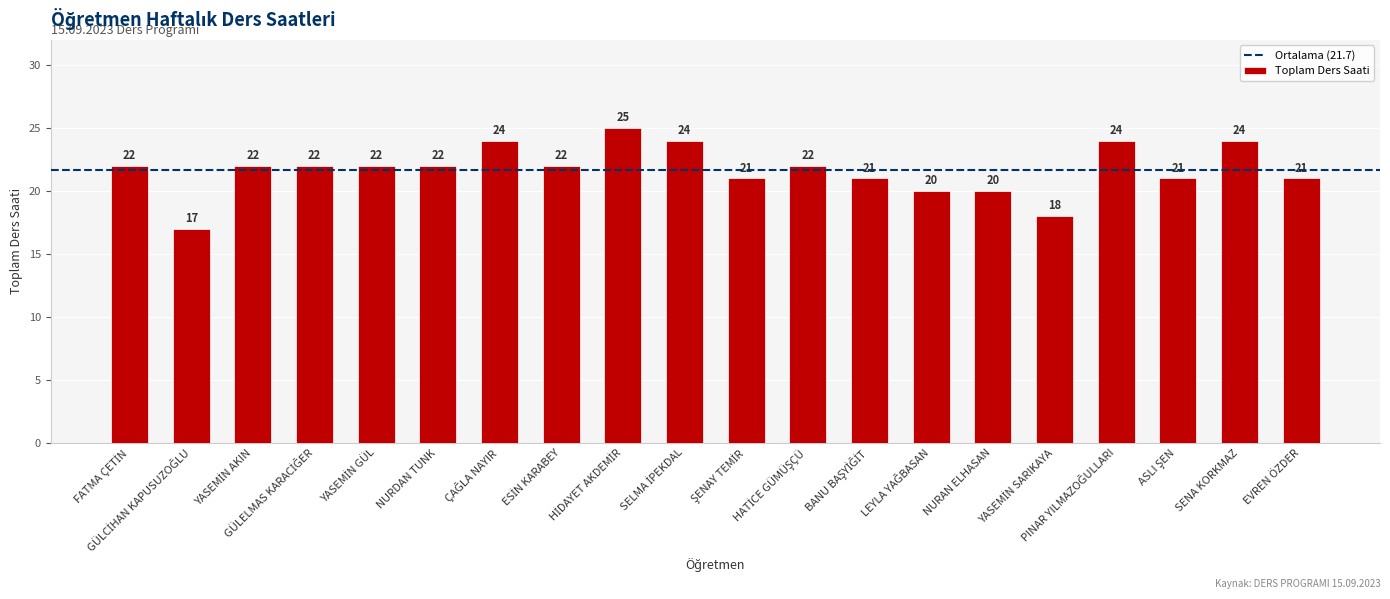

What is the minimum value shown in the chart?

17